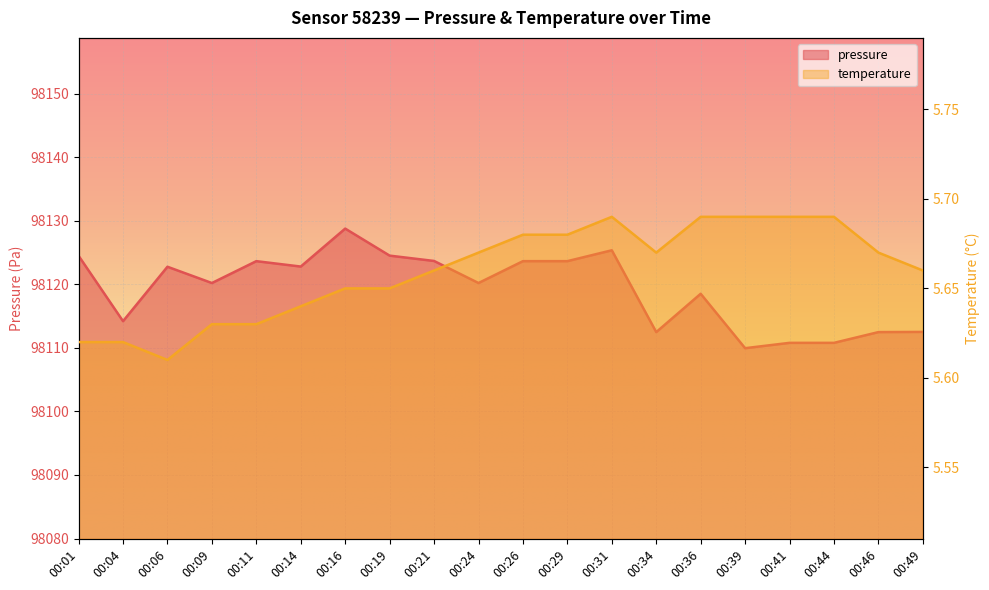

True or false: temperature has a value of 5.6 at 00:09.

True